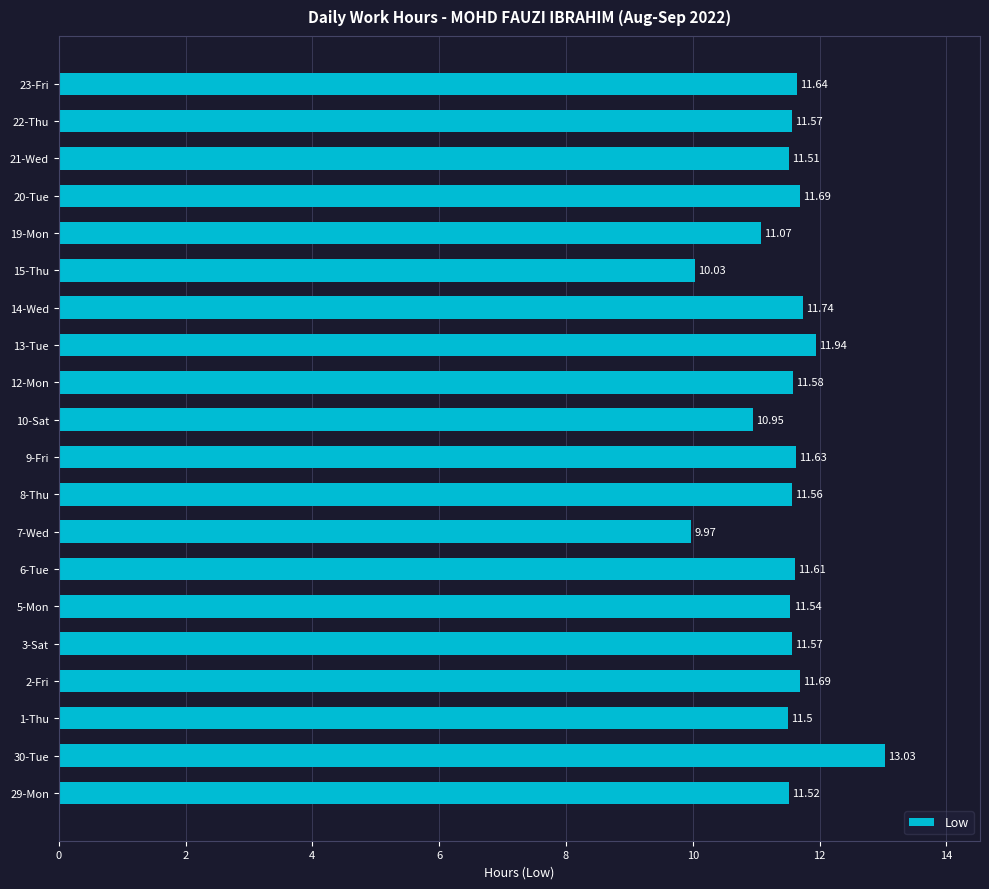

What is the difference between the second highest and minimum values?

2.0